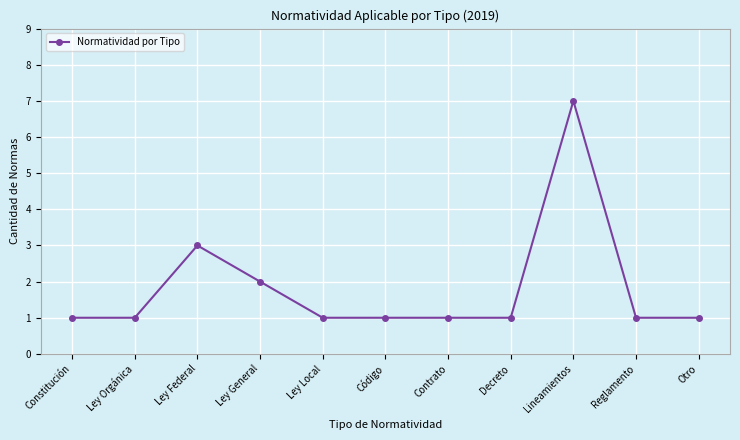

Reading left to right, extract all data points from this chart.

Constitución=1	Ley Orgánica=1	Ley Federal=3	Ley General=2	Ley Local=1	Código=1	Contrato=1	Decreto=1	Lineamientos=7	Reglamento=1	Otro=1